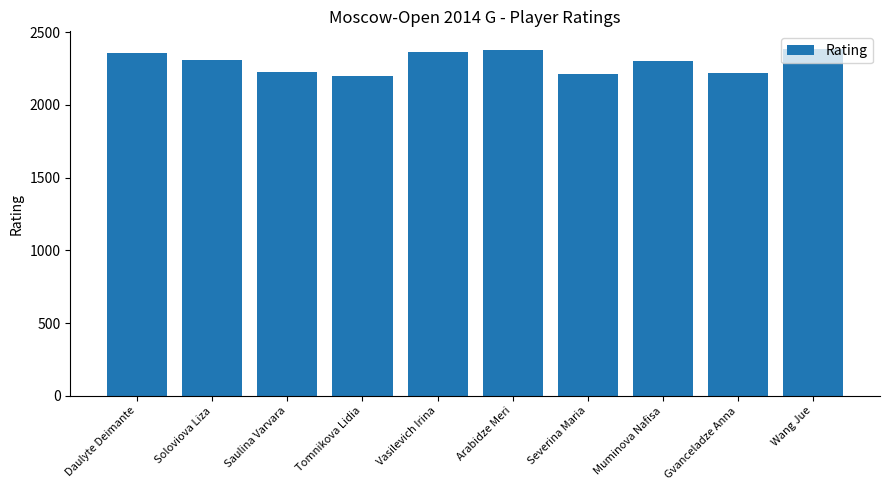

True or false: the data shows 511 at Gvanceladze Anna.

False